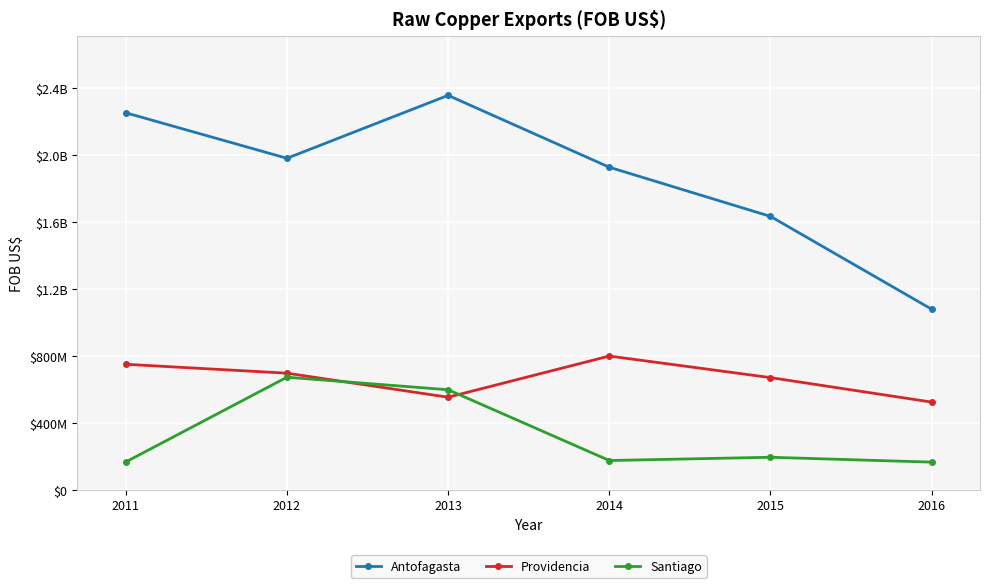

Which series has the largest range (max minus min)?

Antofagasta